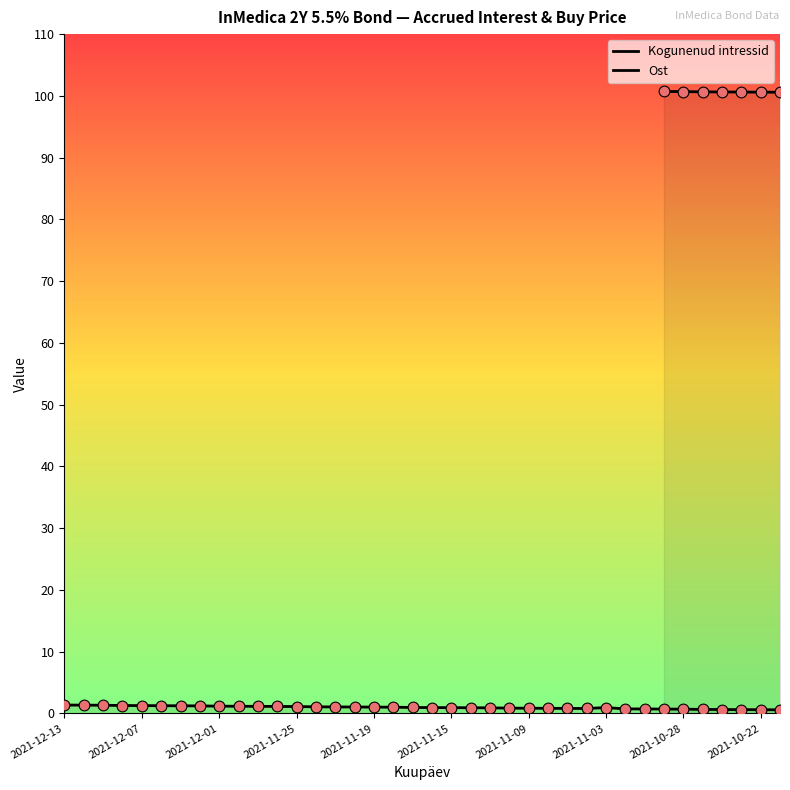

Between 2021-11-22 and 2021-10-21, which is larger?

2021-11-22